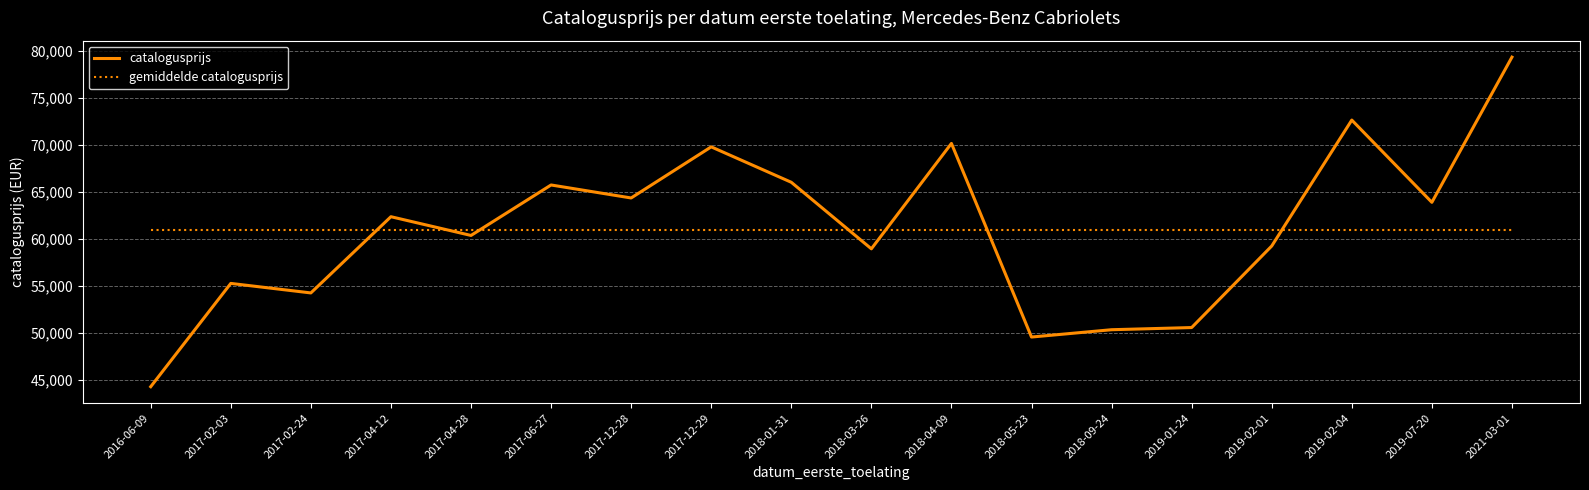

Rank the series at 2021-03-01 from highest to lowest value.

catalogusprijs, gemiddelde catalogusprijs